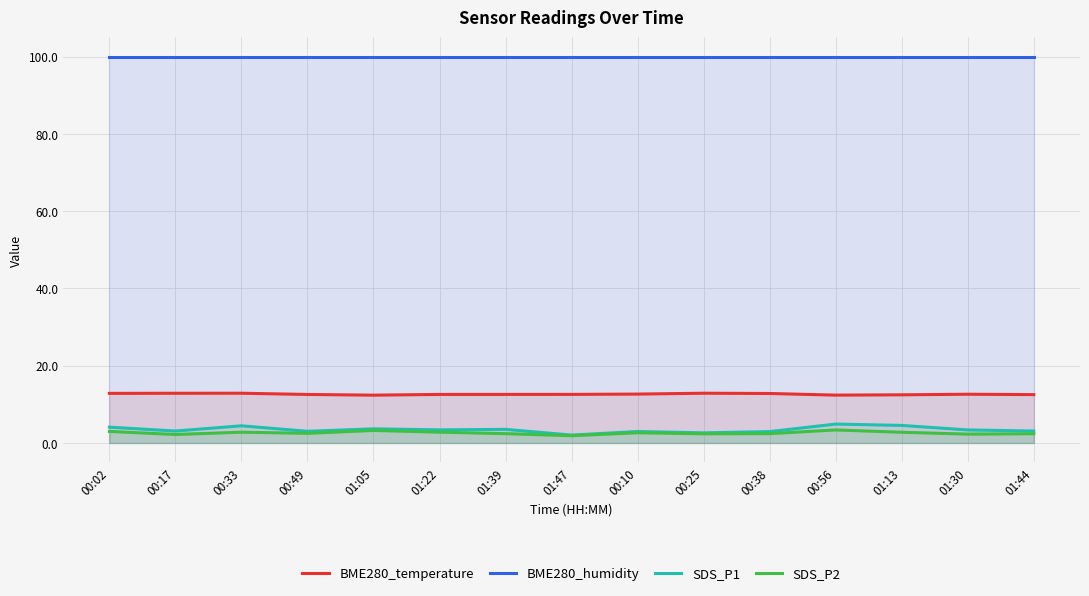

What is the difference between the BME280_temperature values at 01:44 and 00:17?

0.3